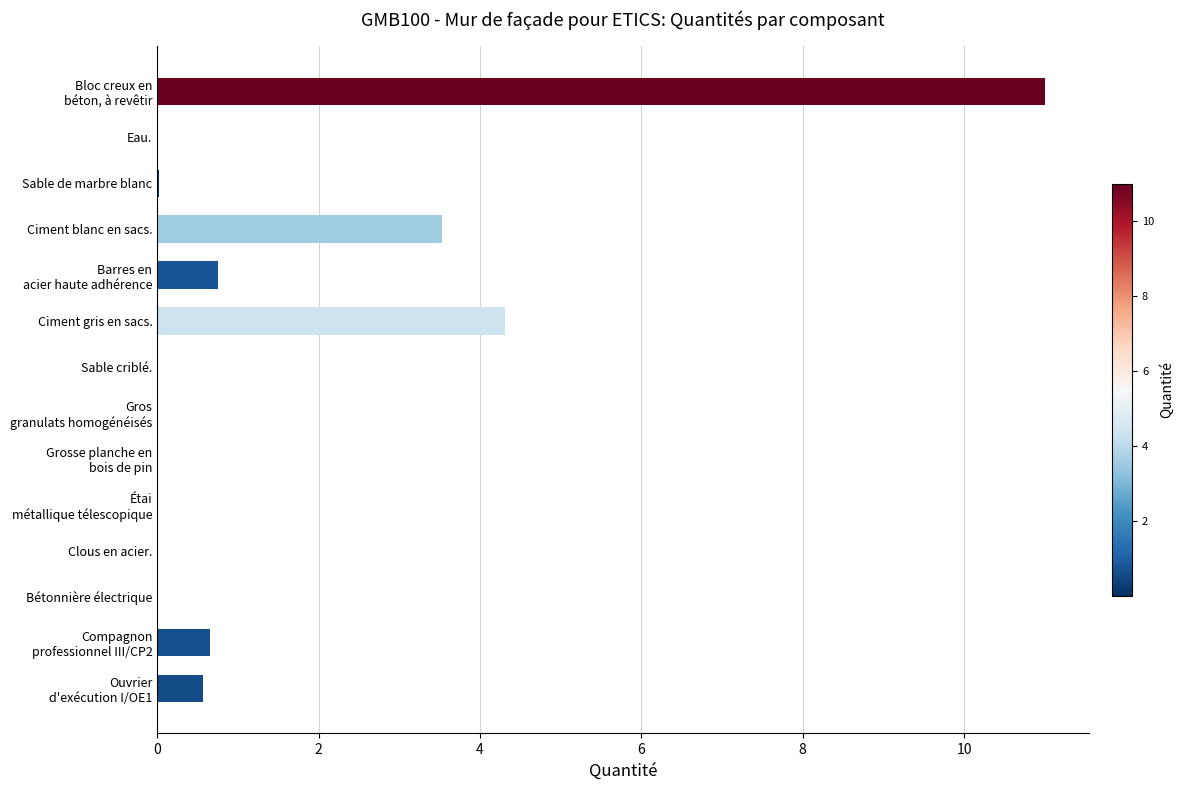

At which label is the value closest to 5?

Ciment gris en sacs.